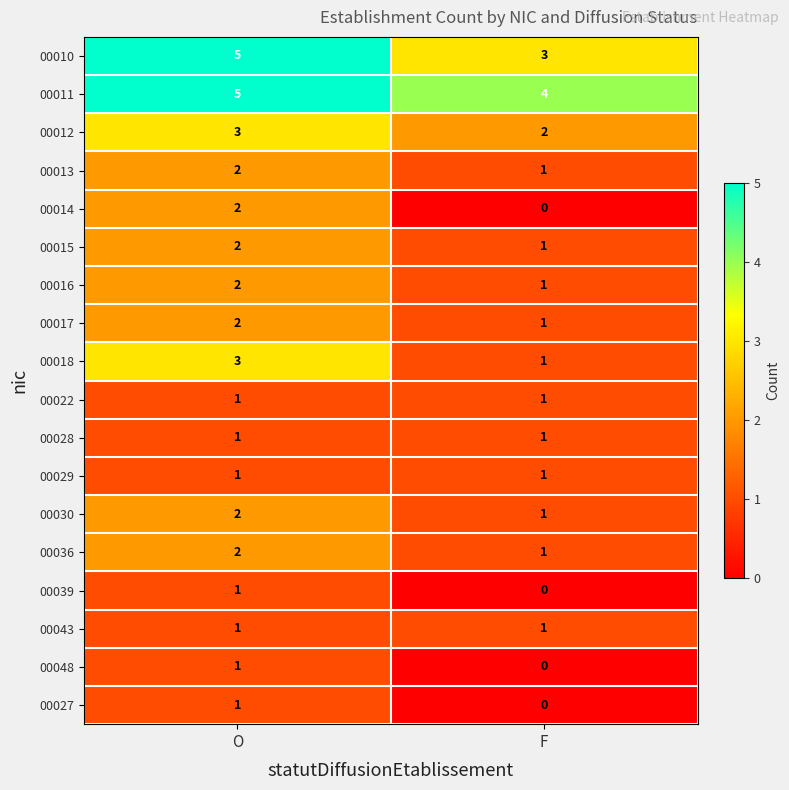

At which label does 00016 reach its peak?

O